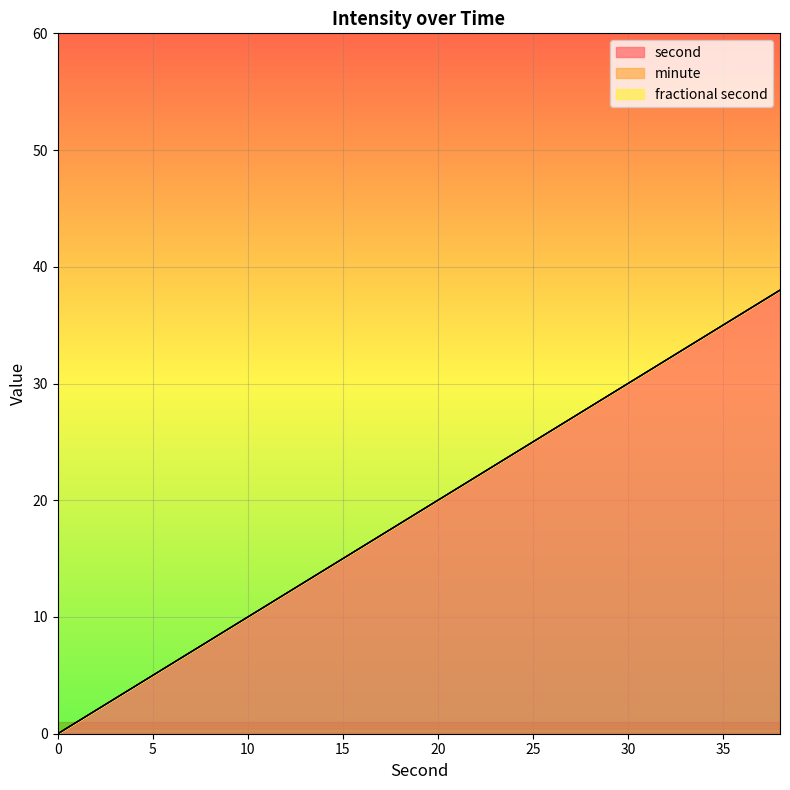

At which category does the chart reach its peak across all series?

38